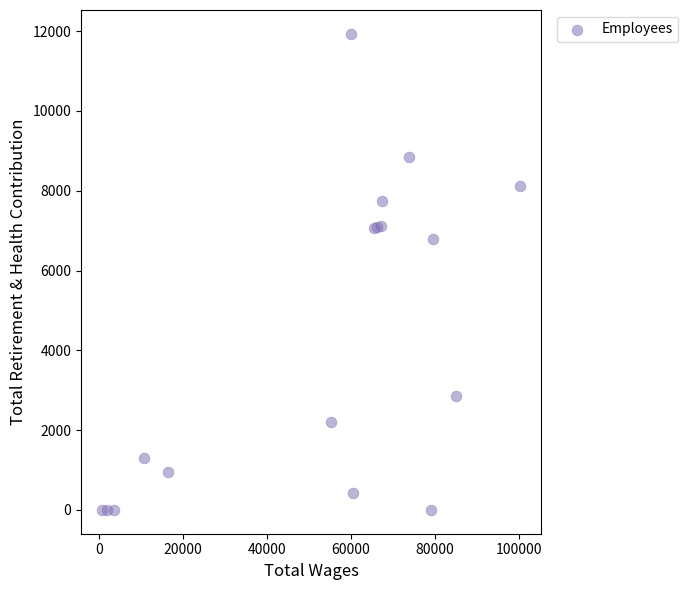

What Y value in the scatter plot is closest to 5967?

6793